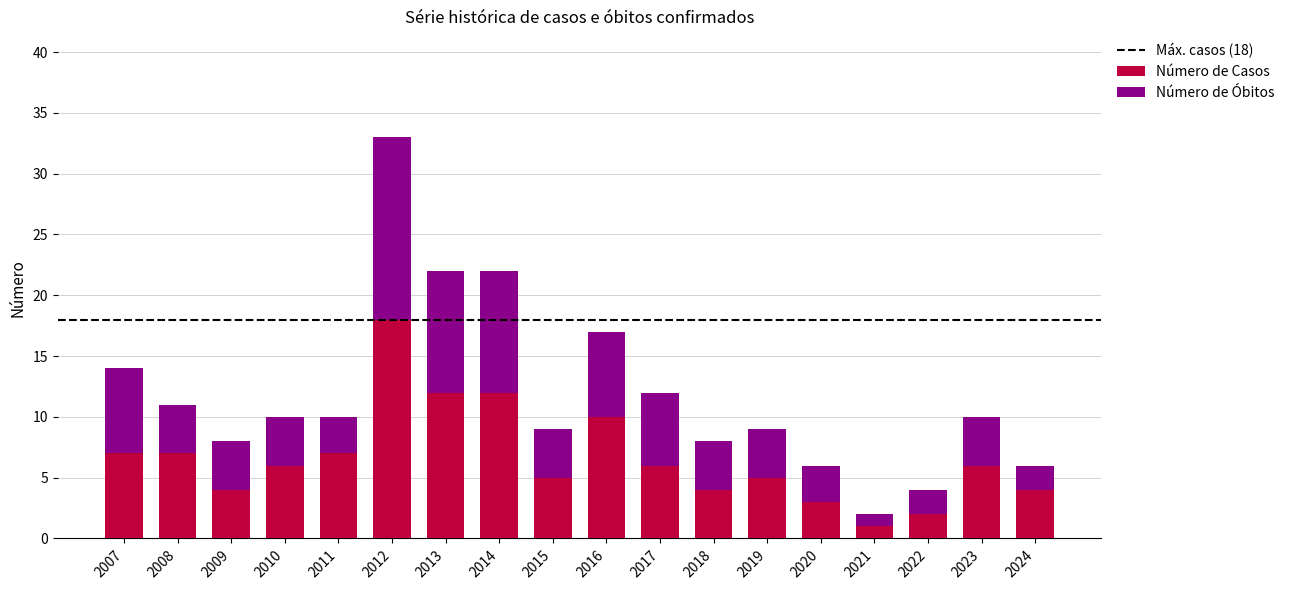

True or false: Número de Casos has a value of 4 at 2009.

True